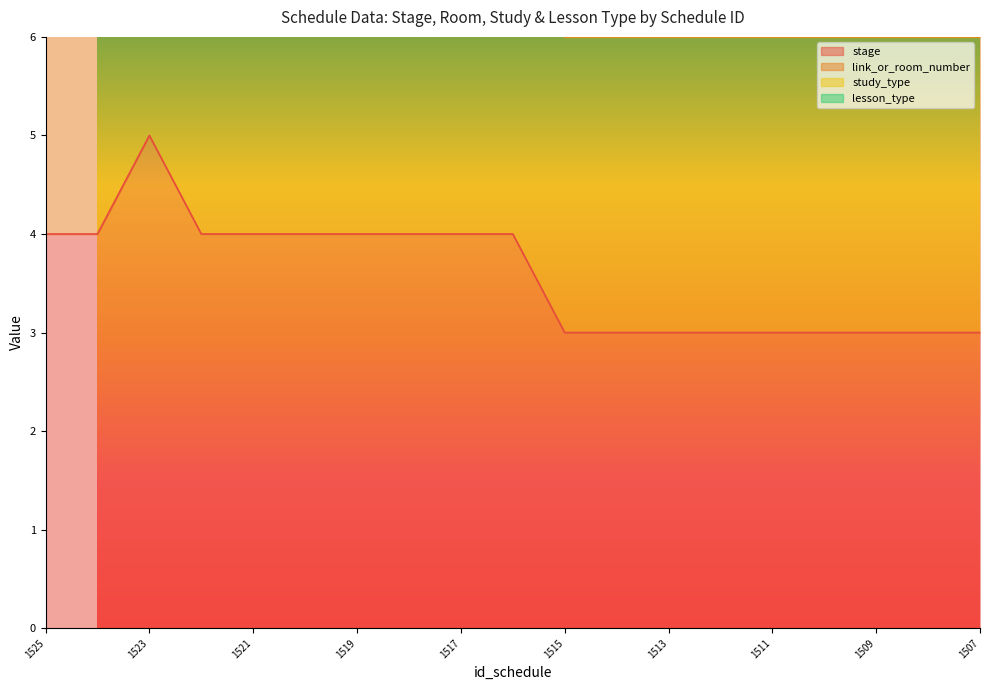

Which category has the lowest value across all series?

1515